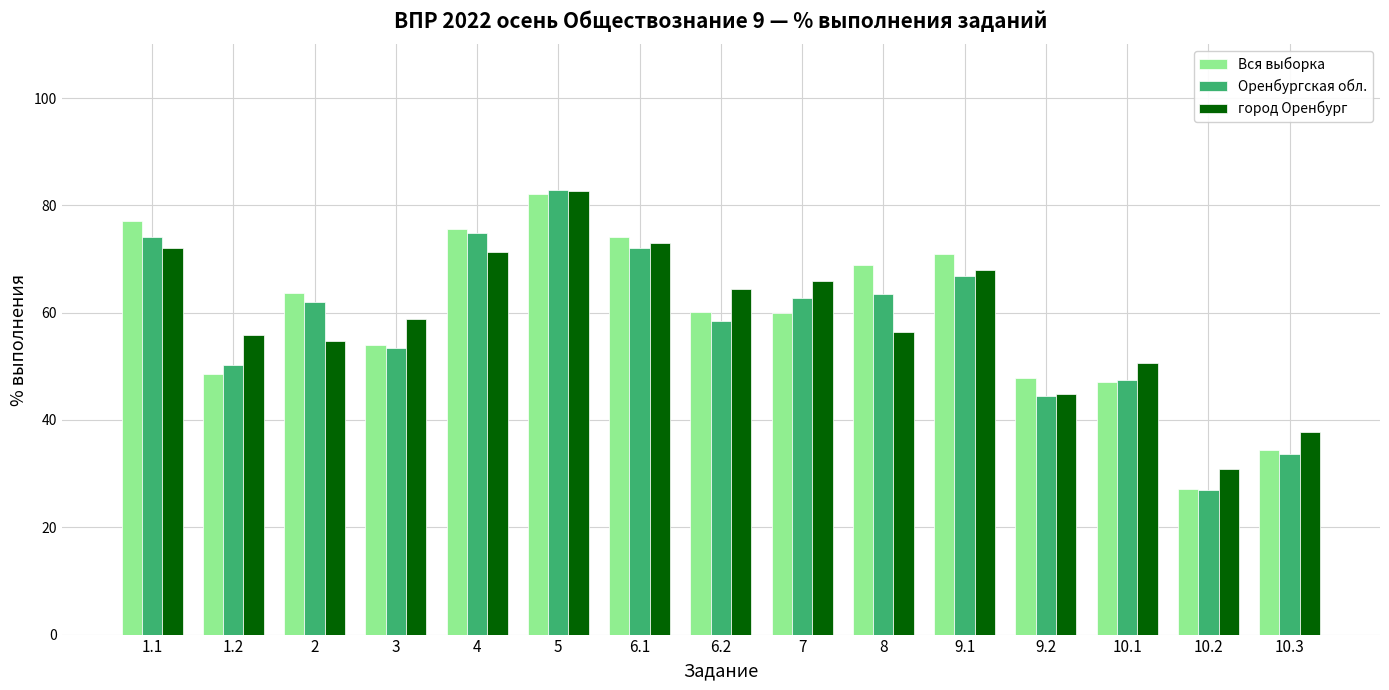

Is the value of Оренбургская обл. at 10.1 greater than the value of город Оренбург at 10.2?

Yes